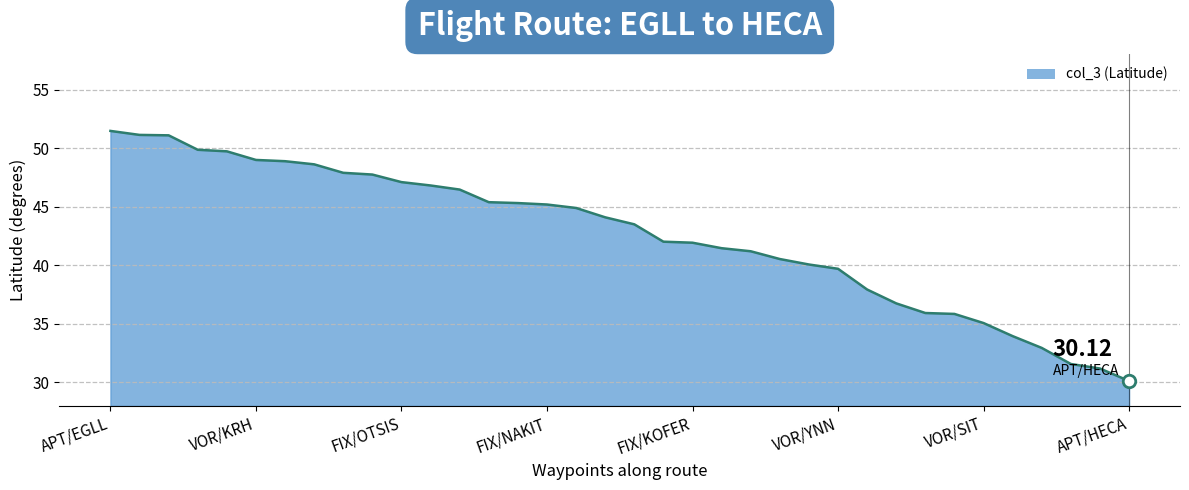

Which category has the lowest value across all series?

APT/HECA